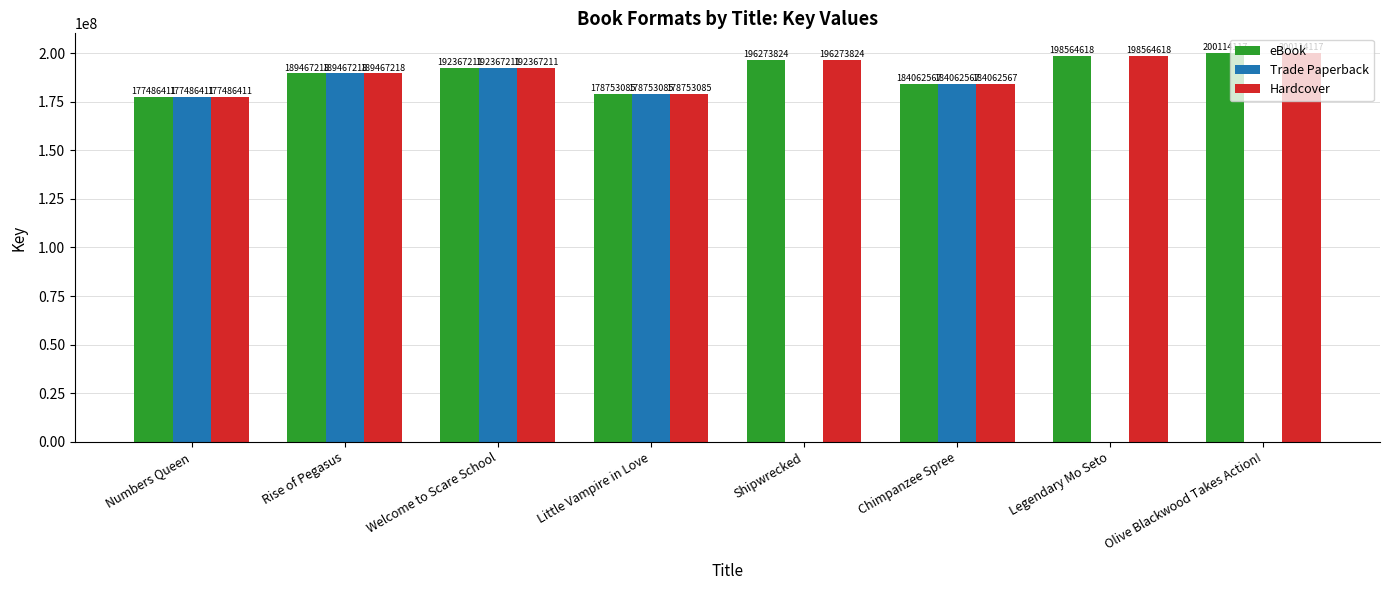

What is the sum of the Hardcover values at Welcome to Scare School and Chimpanzee Spree?

376429778